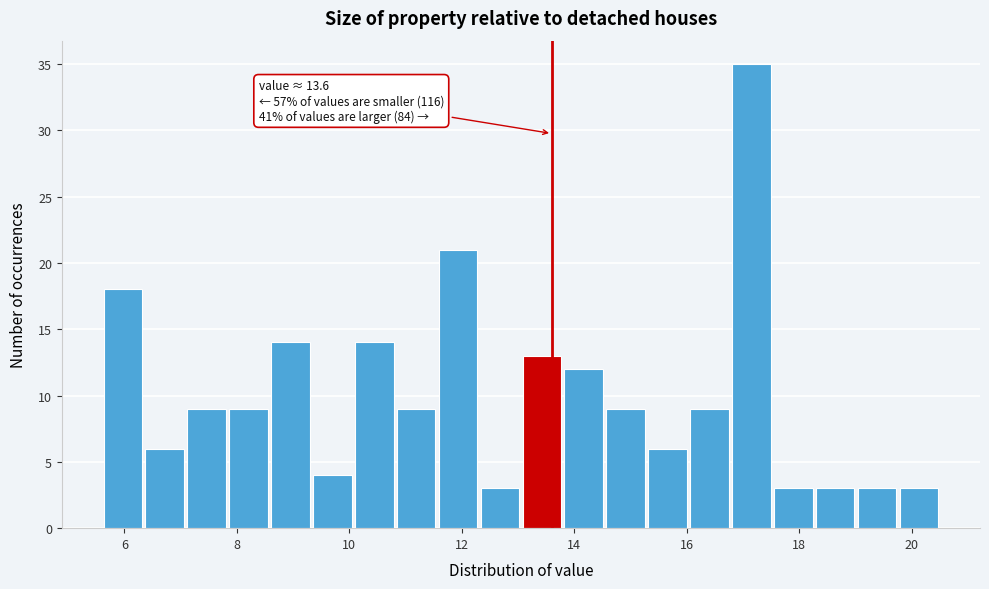

Around what value on the x-axis is the tallest bar? Give the approximate position of its centre, as read against the axis.

17.2